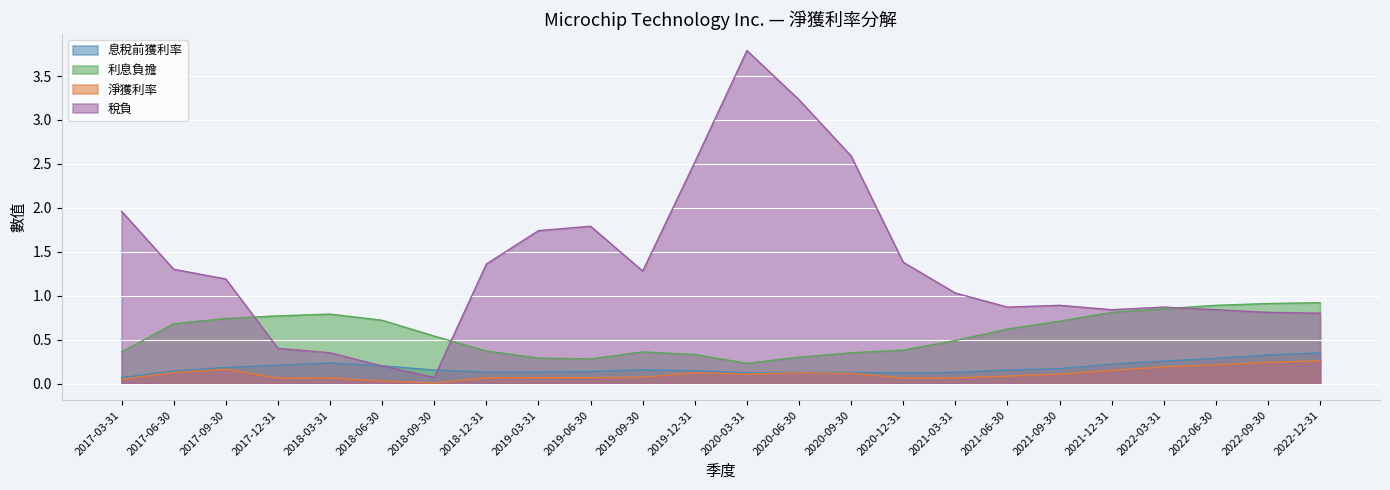

The 淨獲利率 series shows 0.2 at 2020-06-30. True or false?

False